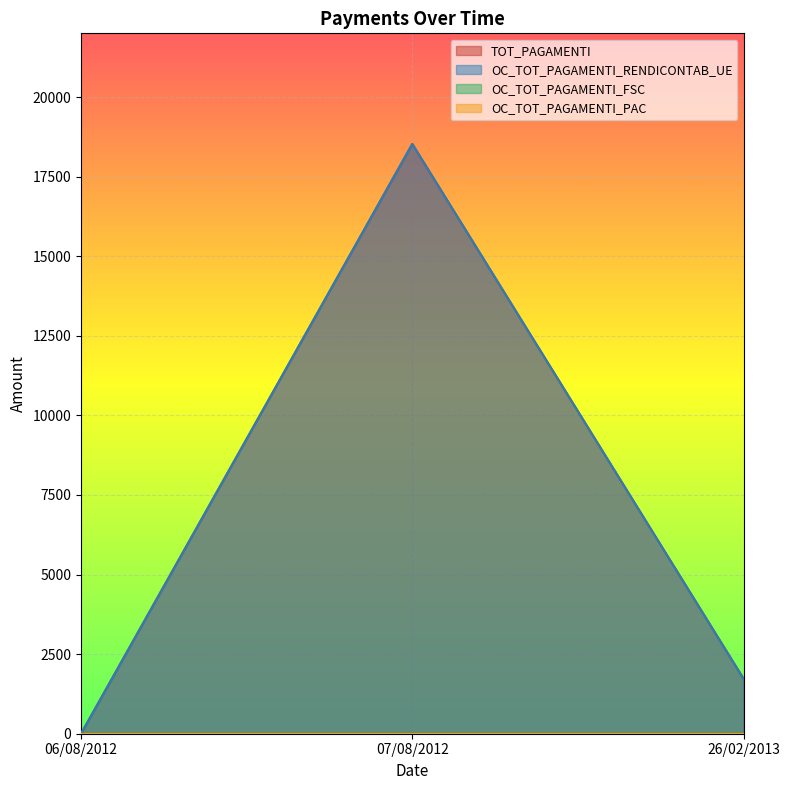

How many lines are shown in the chart?

4